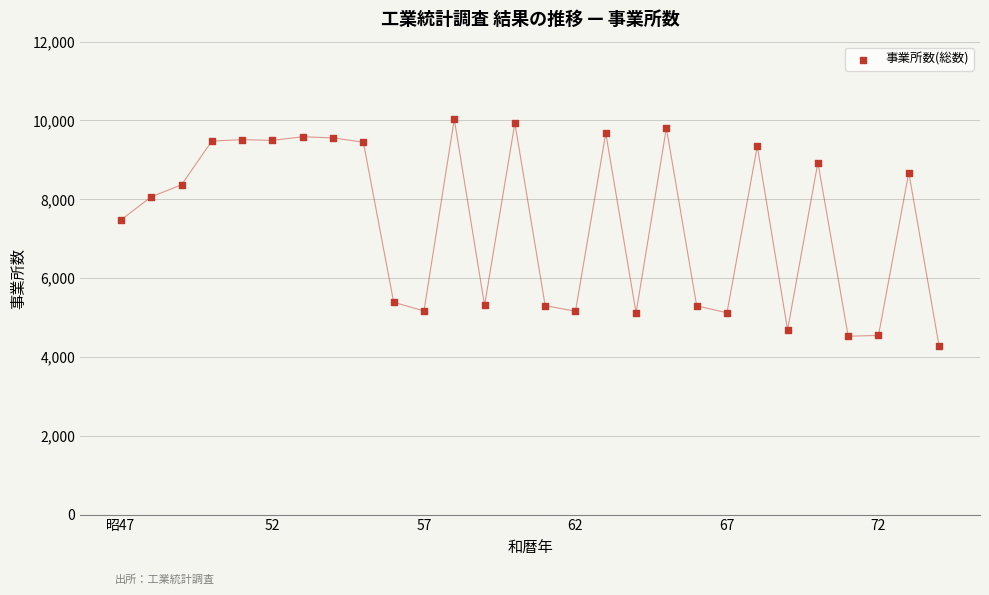

What is the range of Y values (max minus min)?

5758